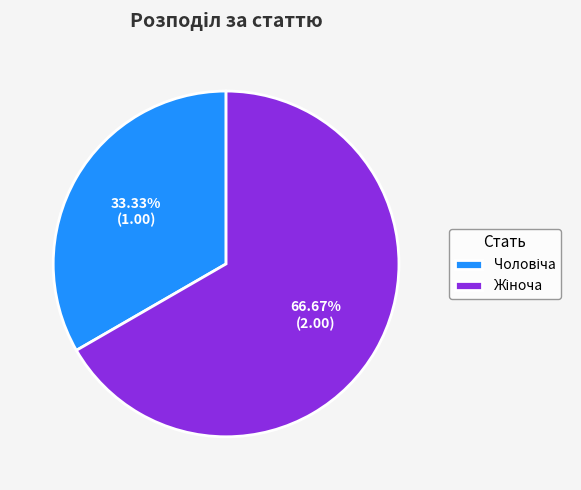

Is there a majority slice in this chart?

Yes